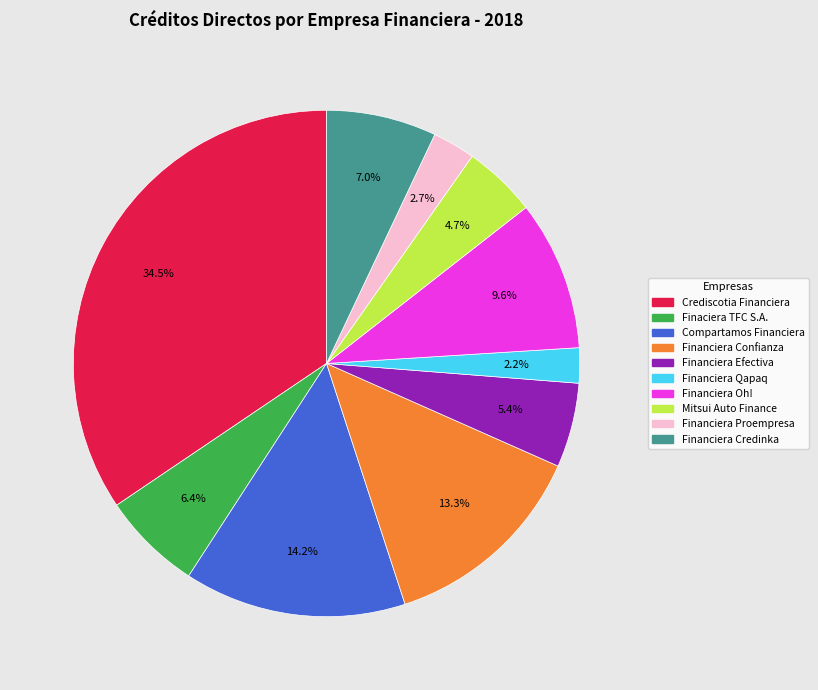

How many slices are in this pie chart?

10